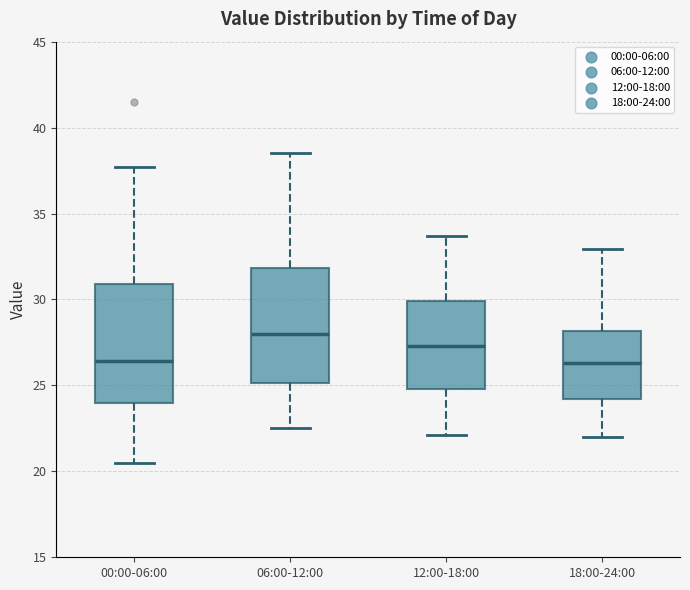

Reading left to right, read every box against the y-axis: the position of its median line, the range the box covers, and the ends of its whiskers. The values are not printed on the chart, so give them approximately, as read against the axis.

00:00-06:00: median 26.5, box 24.0 to 31.0, whiskers 20.5 to 37.5
06:00-12:00: median 28.0, box 25.0 to 32.0, whiskers 22.5 to 38.5
12:00-18:00: median 27.5, box 25.0 to 30.0, whiskers 22.0 to 33.5
18:00-24:00: median 26.5, box 24.0 to 28.0, whiskers 22.0 to 33.0